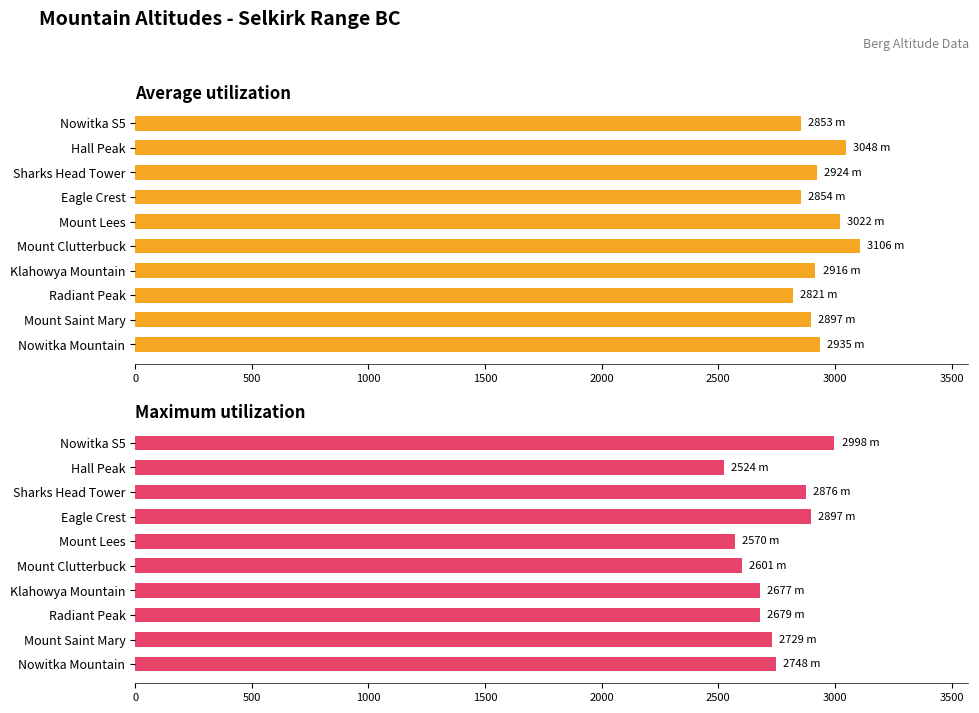

Does the chart contain stacked bars?

No